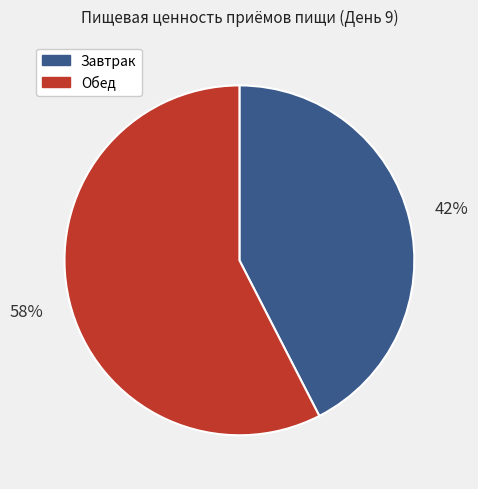

Is there any slice that represents more than half of the pie?

Yes